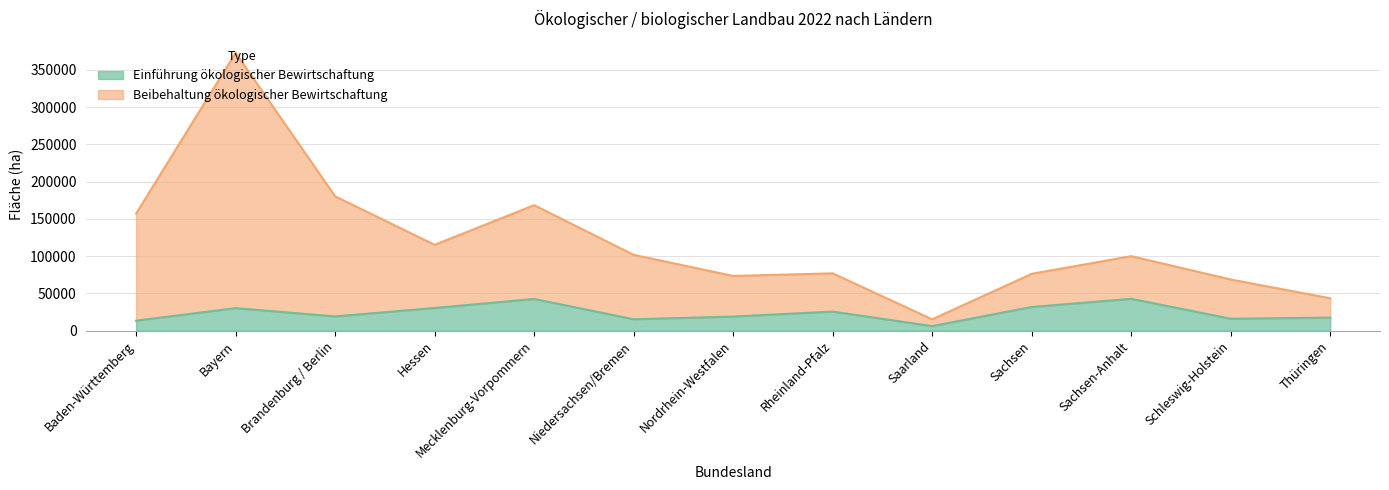

What is the highest value of the Einführung ökologischer Bewirtschaftung series?

42701.0